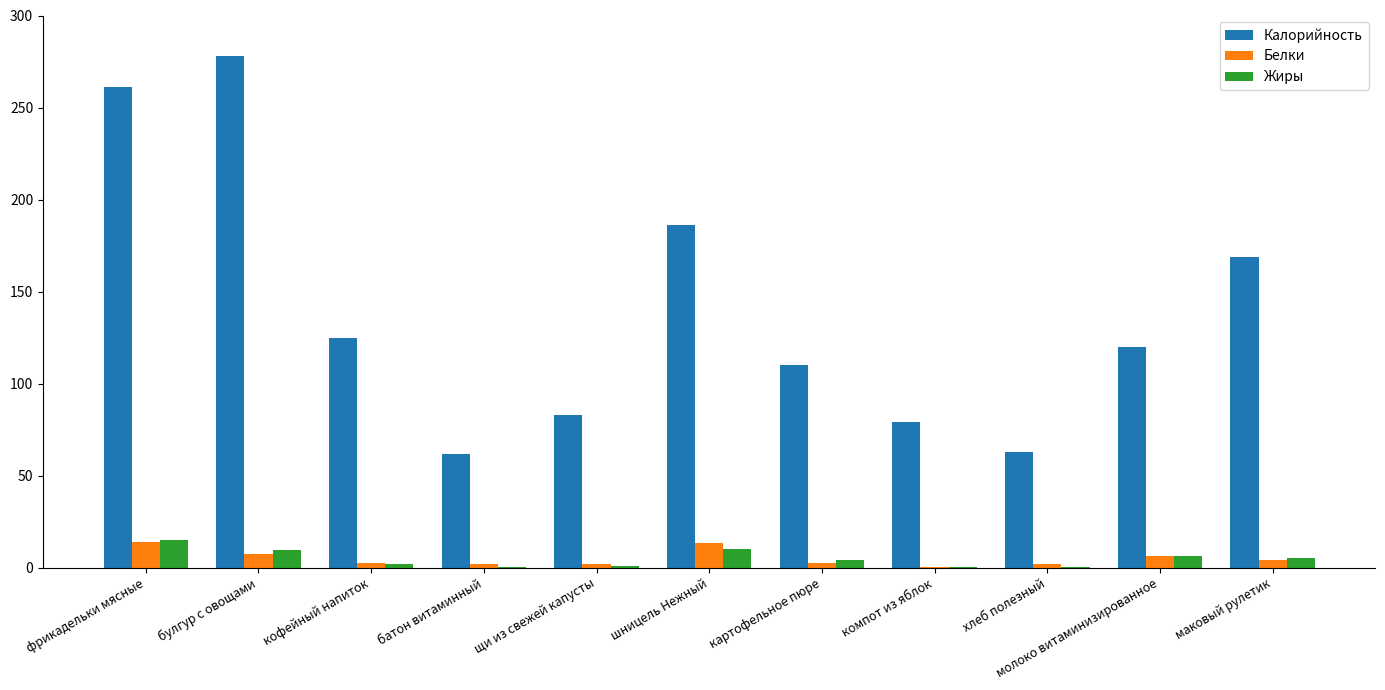

Is the value of Калорийность at фрикадельки мясные greater than the value of Жиры at кофейный напиток?

Yes